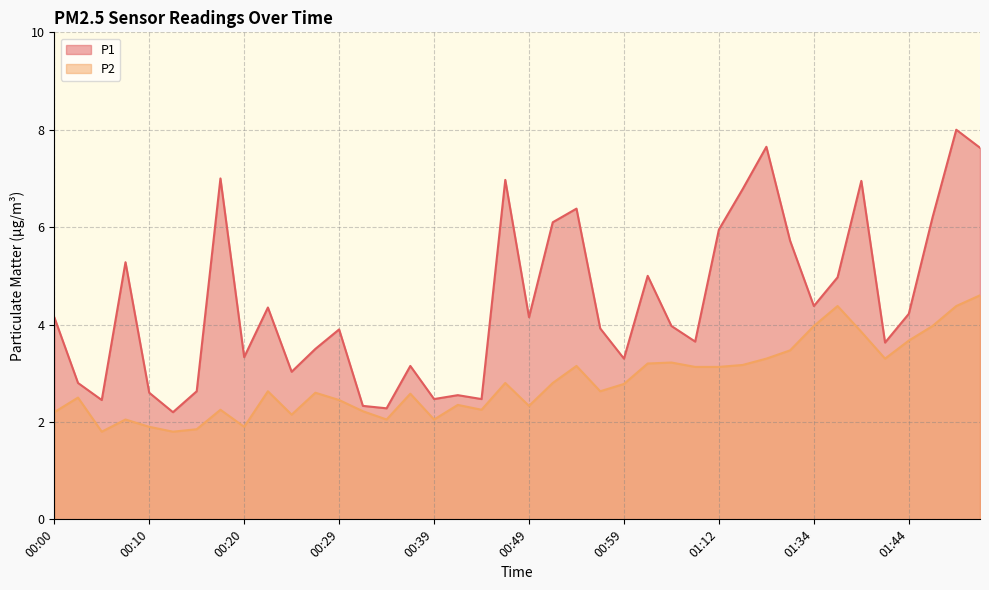

Reading left to right, list all the values displayed in this chart.

P1: 4.2	2.8	2.5	5.3	2.6	2.2	2.6	7.0	3.3	4.3	3.0	3.5	3.9	2.3	2.3	3.1	2.5	2.5	2.5	7.0	4.2	6.1	6.4	3.9	3.3	5.0	4.0	3.6	6.0	6.8	7.7	5.7	4.4	5.0	7.0	3.6	4.2	6.2	8.0	7.6
P2: 2.2	2.5	1.8	2.0	1.9	1.8	1.9	2.2	1.9	2.6	2.1	2.6	2.5	2.2	2.0	2.6	2.0	2.4	2.2	2.8	2.3	2.8	3.1	2.6	2.8	3.2	3.2	3.1	3.1	3.2	3.3	3.5	4.0	4.4	3.9	3.3	3.7	4.0	4.4	4.6